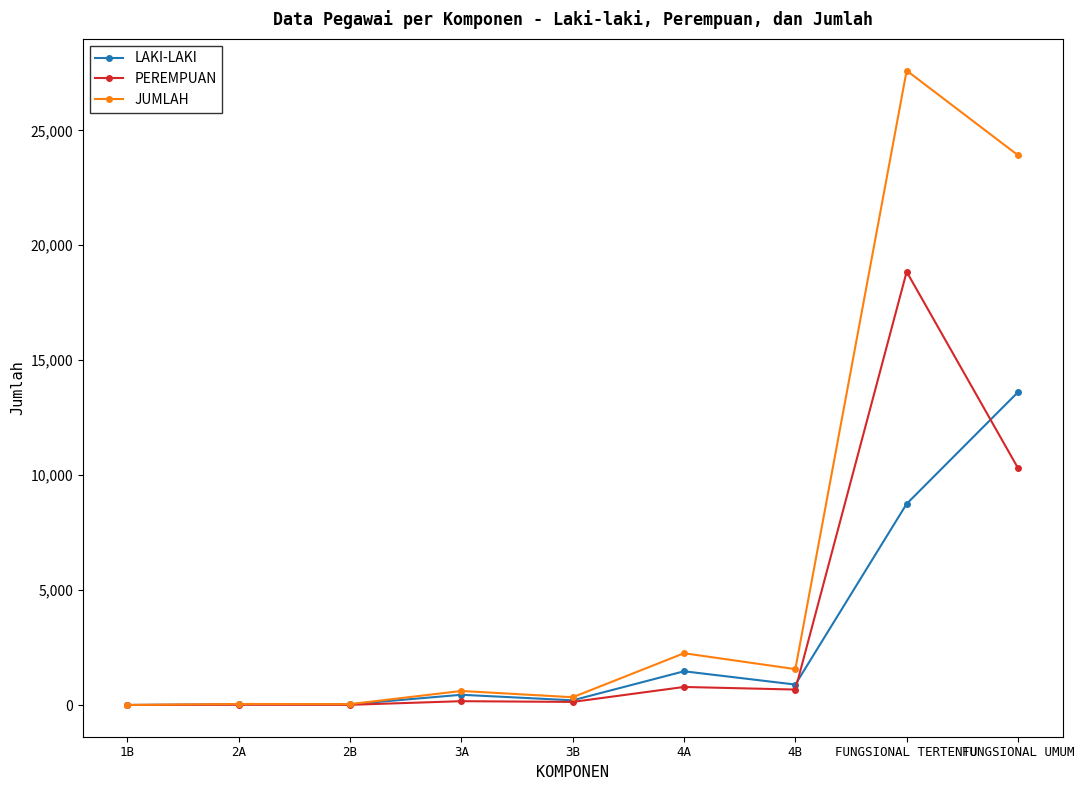

What is the maximum value for PEREMPUAN?

18848